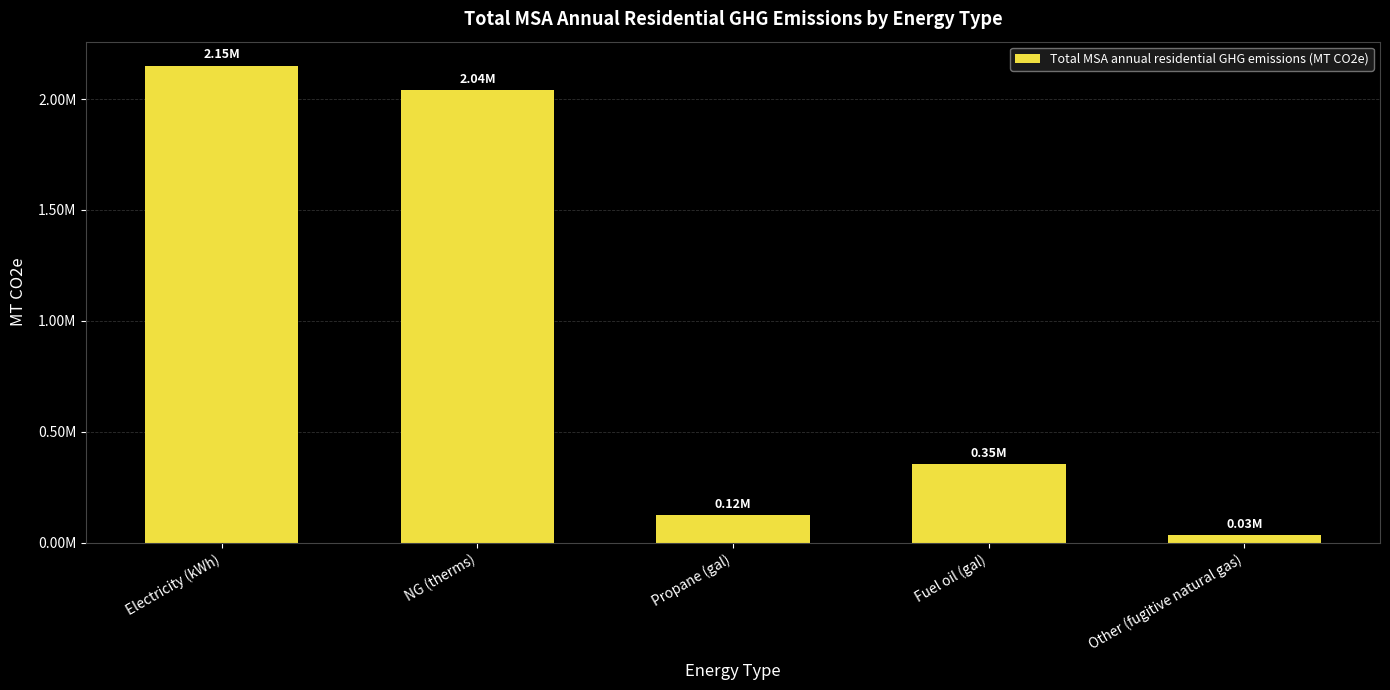

What position from the left is Propane (gal)?

3